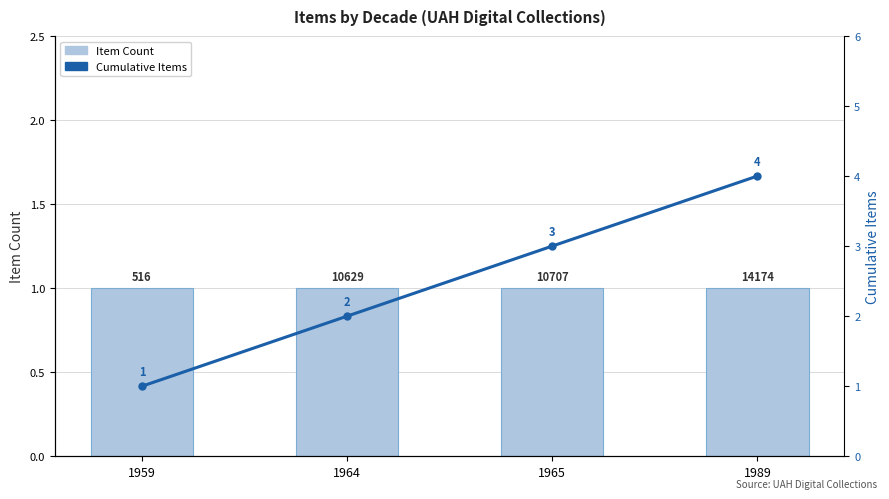

At which category is the sum across all series the highest?

1989